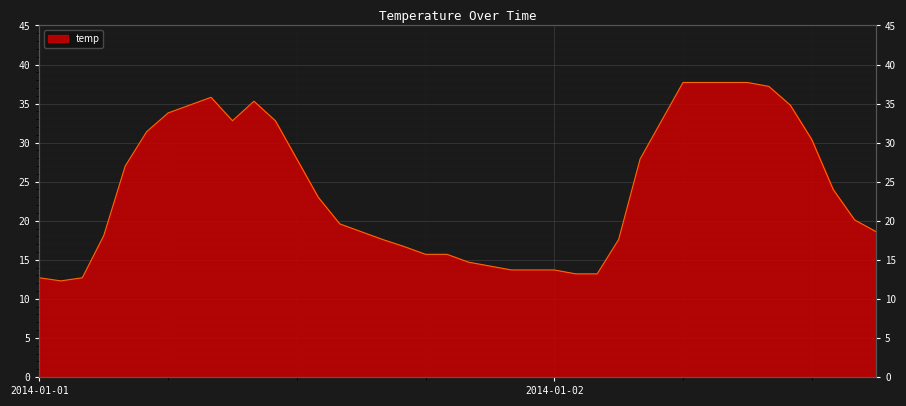

At which label does the data first exceed 23?

2014-01-01 04:00